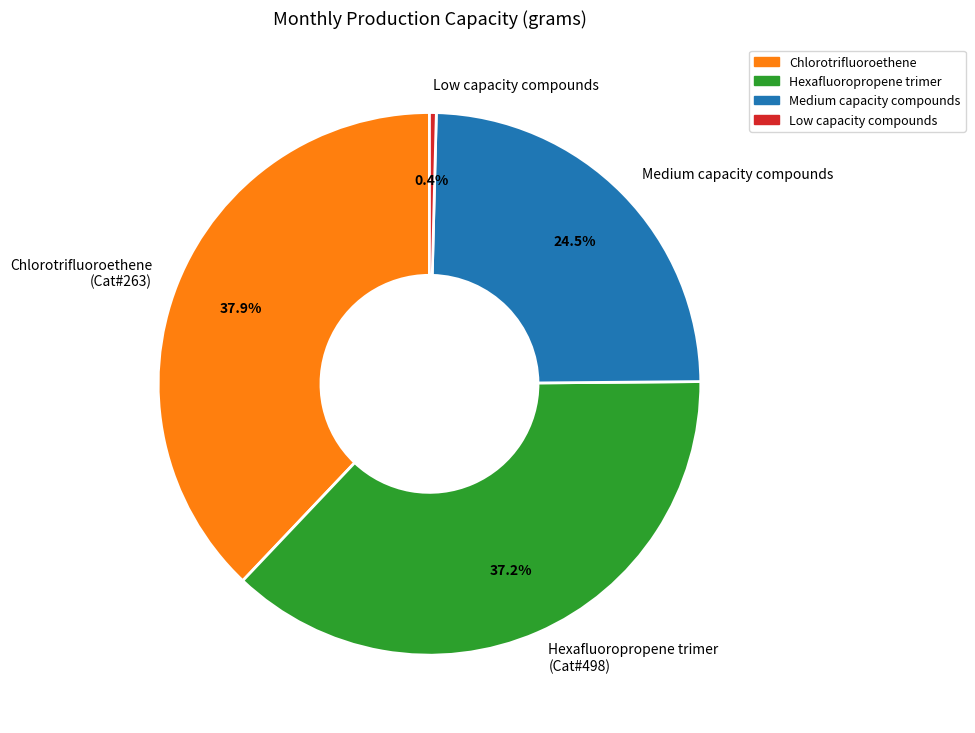

Is there any slice that represents more than half of the pie?

No